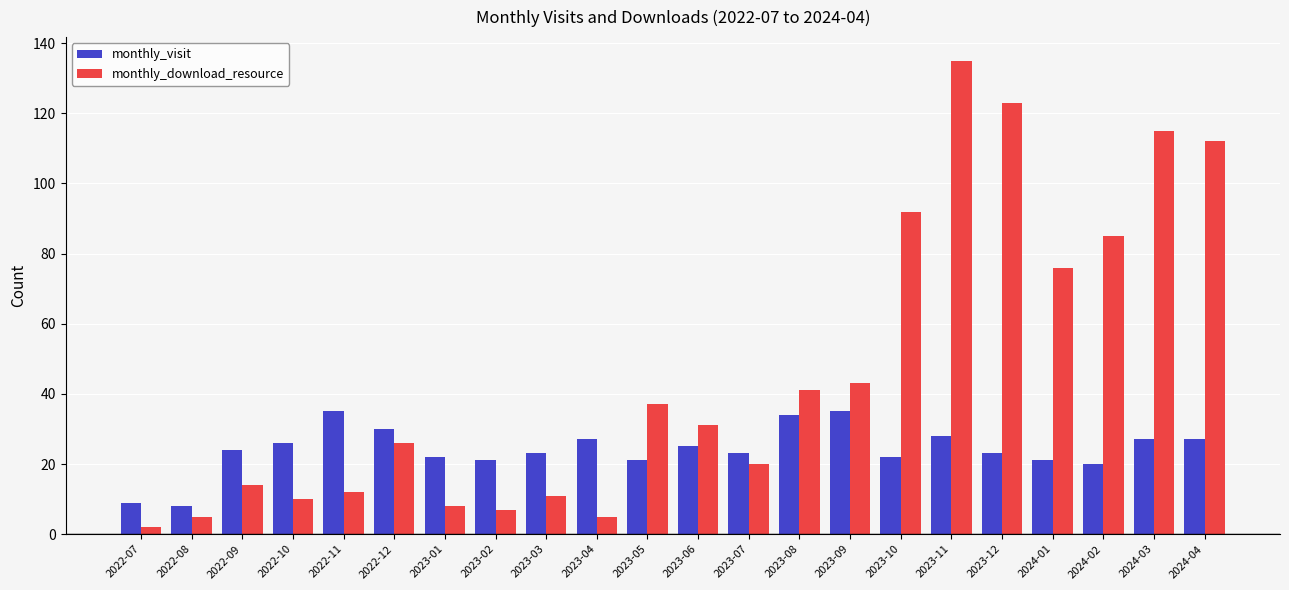

What is the minimum value shown in the chart?

2